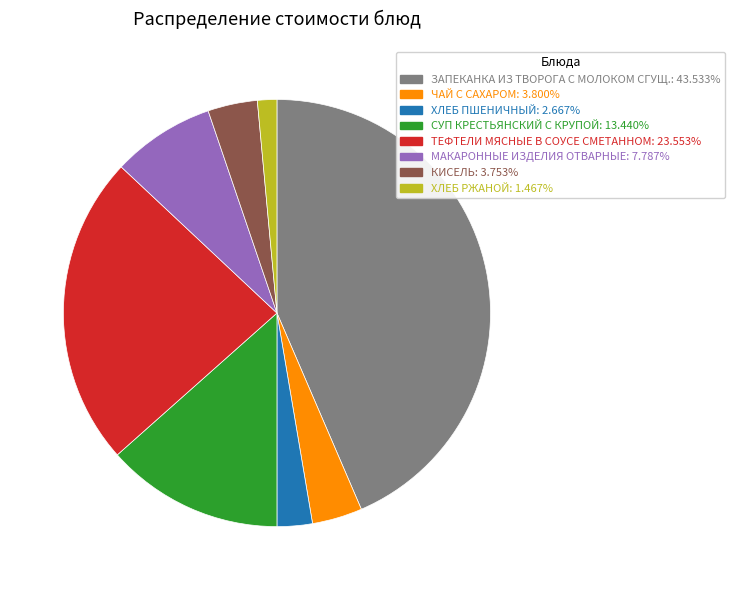

Which has a higher value, МАКАРОННЫЕ ИЗДЕЛИЯ ОТВАРНЫЕ or КИСЕЛЬ?

МАКАРОННЫЕ ИЗДЕЛИЯ ОТВАРНЫЕ